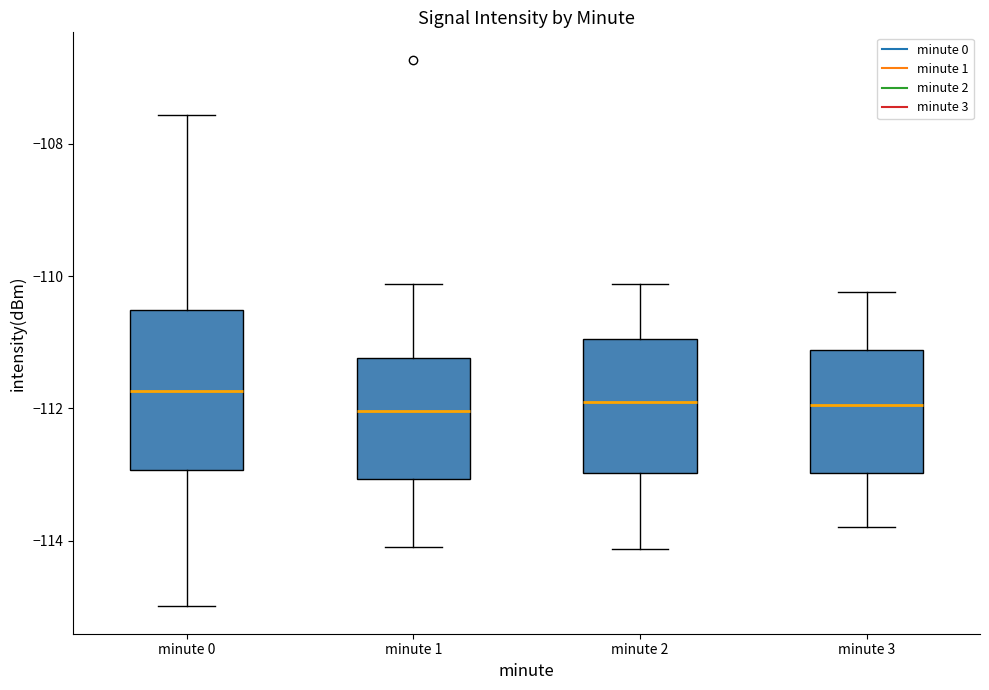

Reading left to right, read every box against the y-axis: the position of its median line, the range the box covers, and the ends of its whiskers. The values are not printed on the chart, so give them approximately, as read against the axis.

minute 0: median -111.8, box -113.0 to -110.6, whiskers -115.0 to -107.6
minute 1: median -112.0, box -113.0 to -111.2, whiskers -114.0 to -110.2
minute 2: median -112.0, box -113.0 to -111.0, whiskers -114.2 to -110.2
minute 3: median -112.0, box -113.0 to -111.2, whiskers -113.8 to -110.2